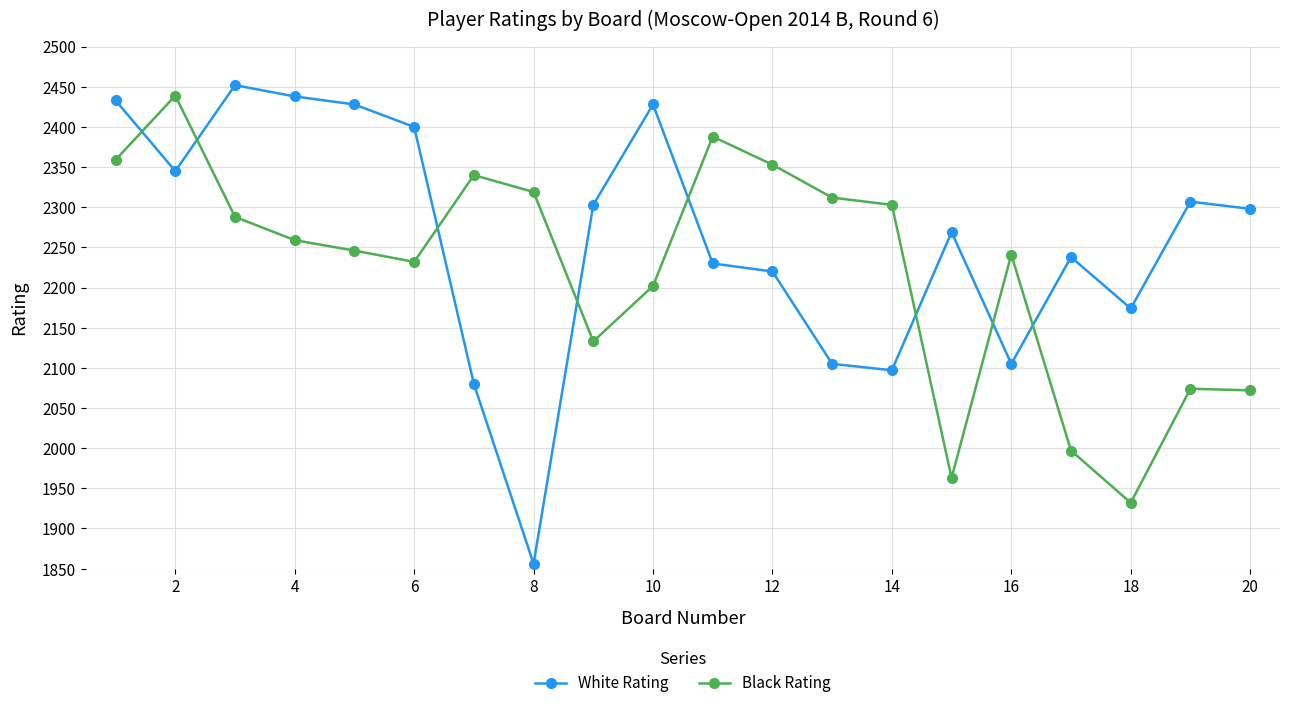

What is the average value of the White Rating series?

2260